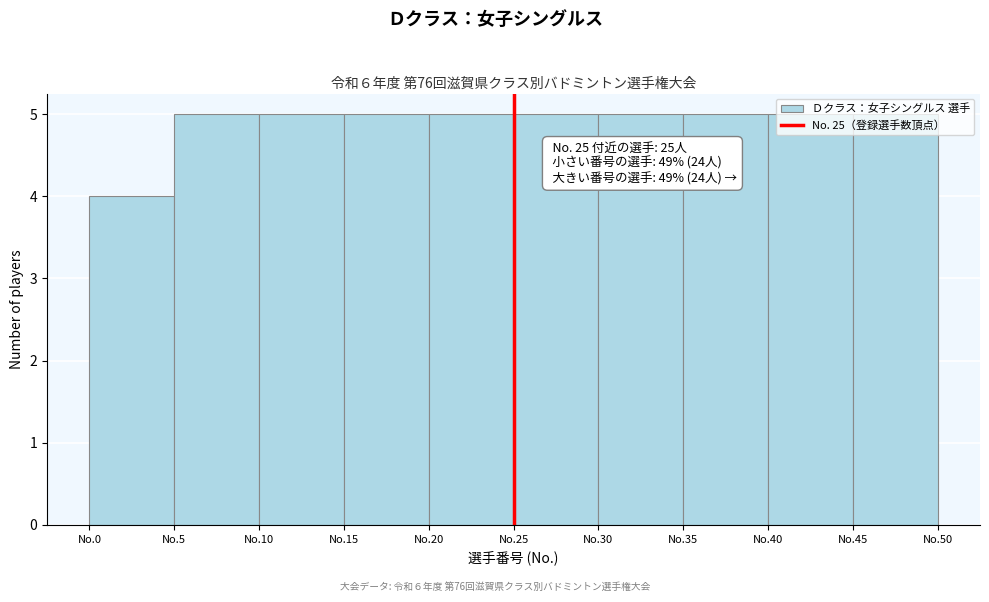

What is the change in value from No.0 to No.40?

+1